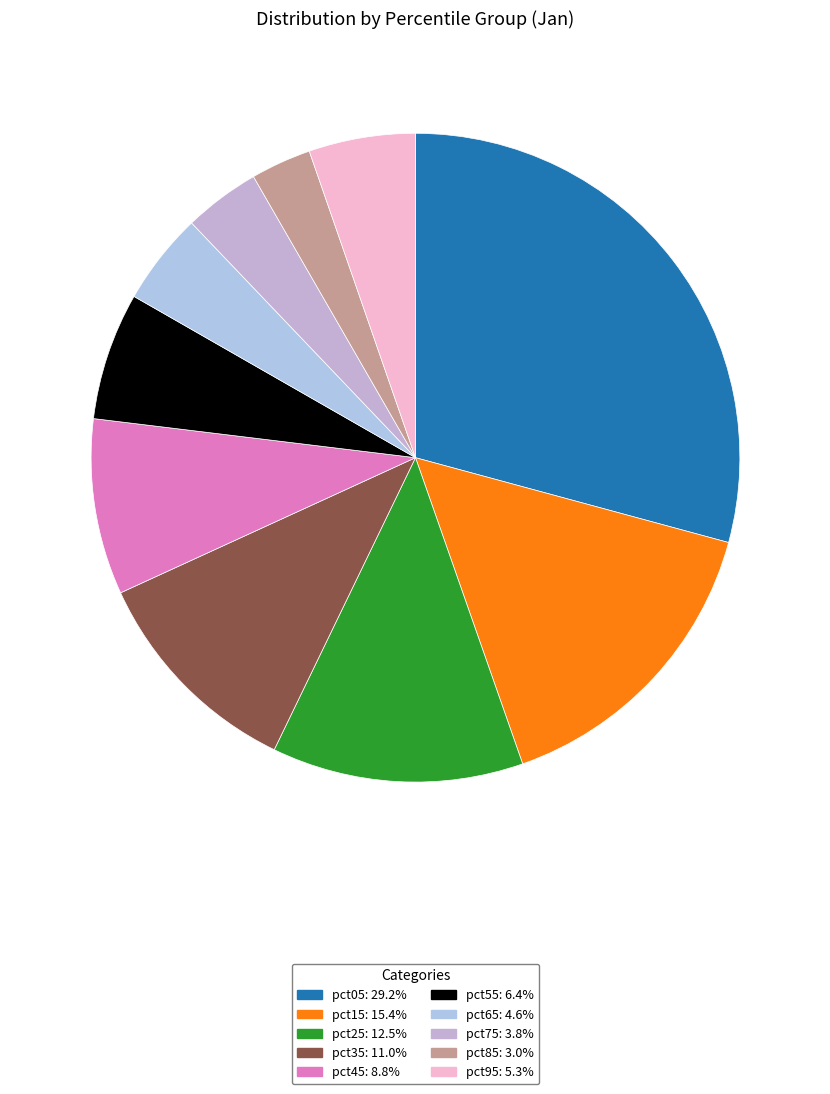

How many segments does this pie chart have?

10